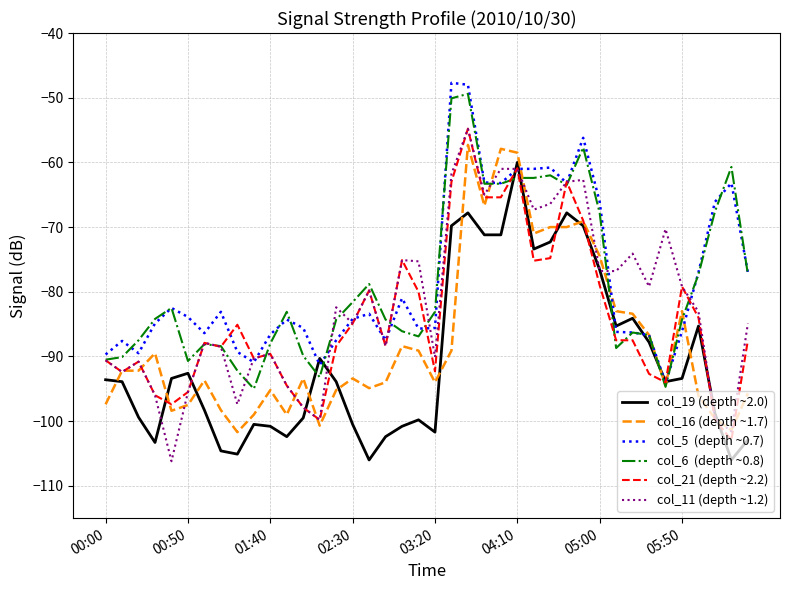

How many categories are shown in the chart?

40